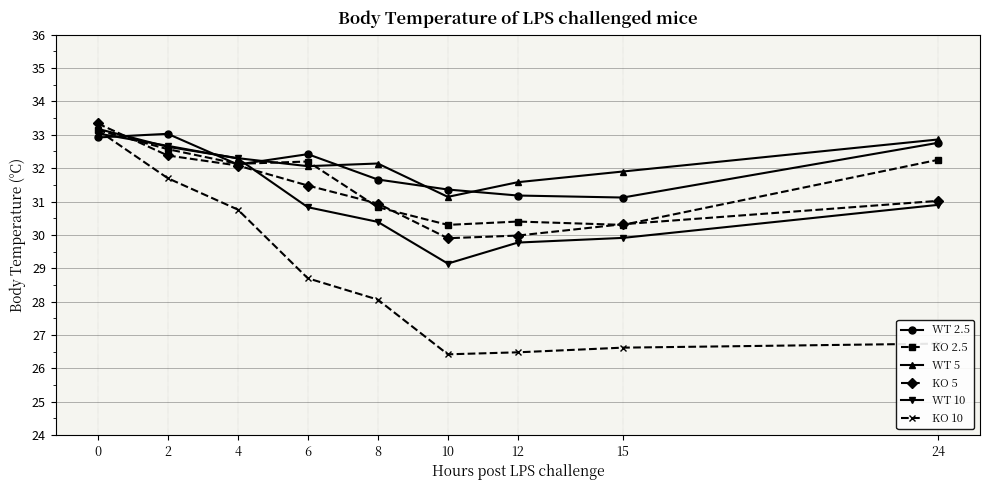

What is the total value across all series at 4?

191.7